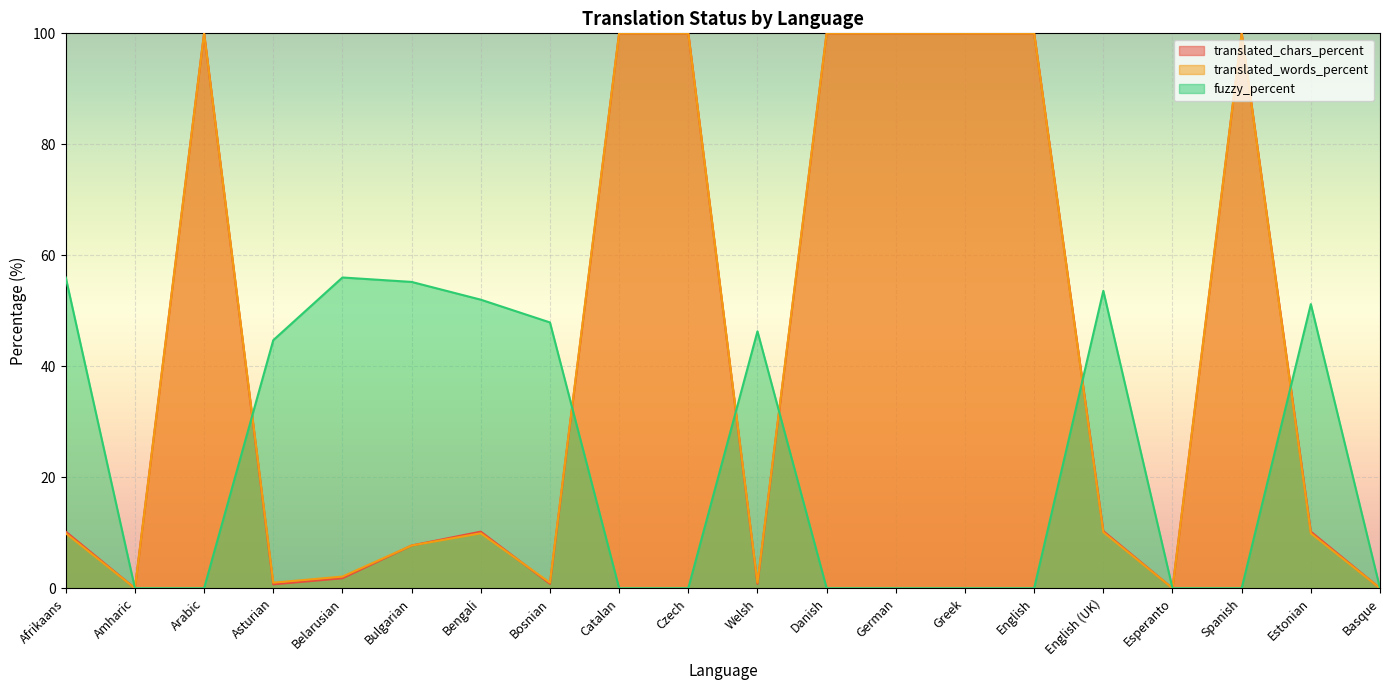

At how many categories does at least one series exceed 48?

14